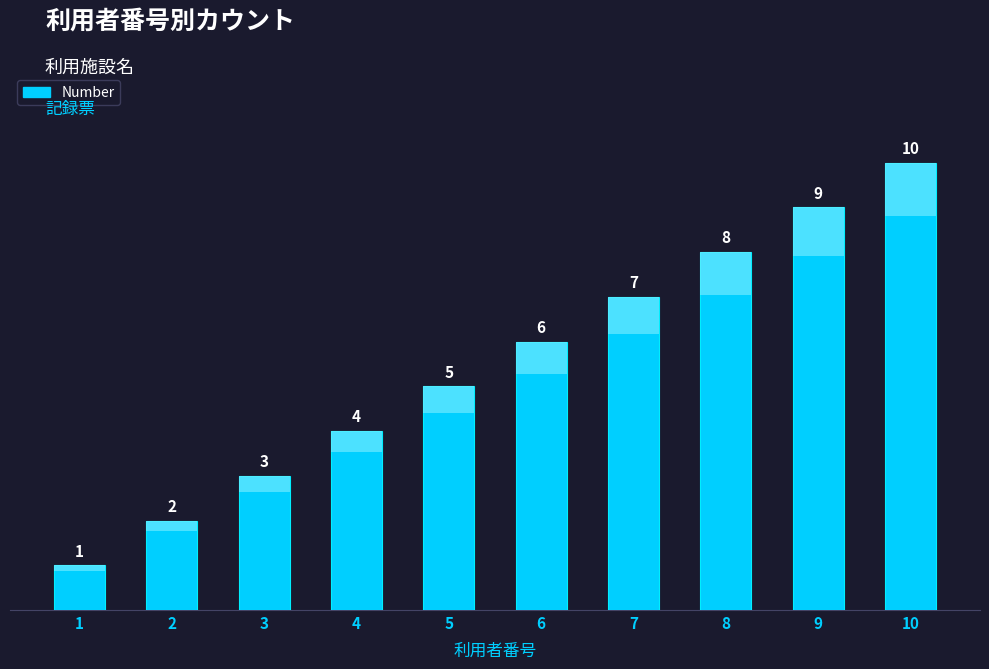

The value at 7 is 3. True or false?

False